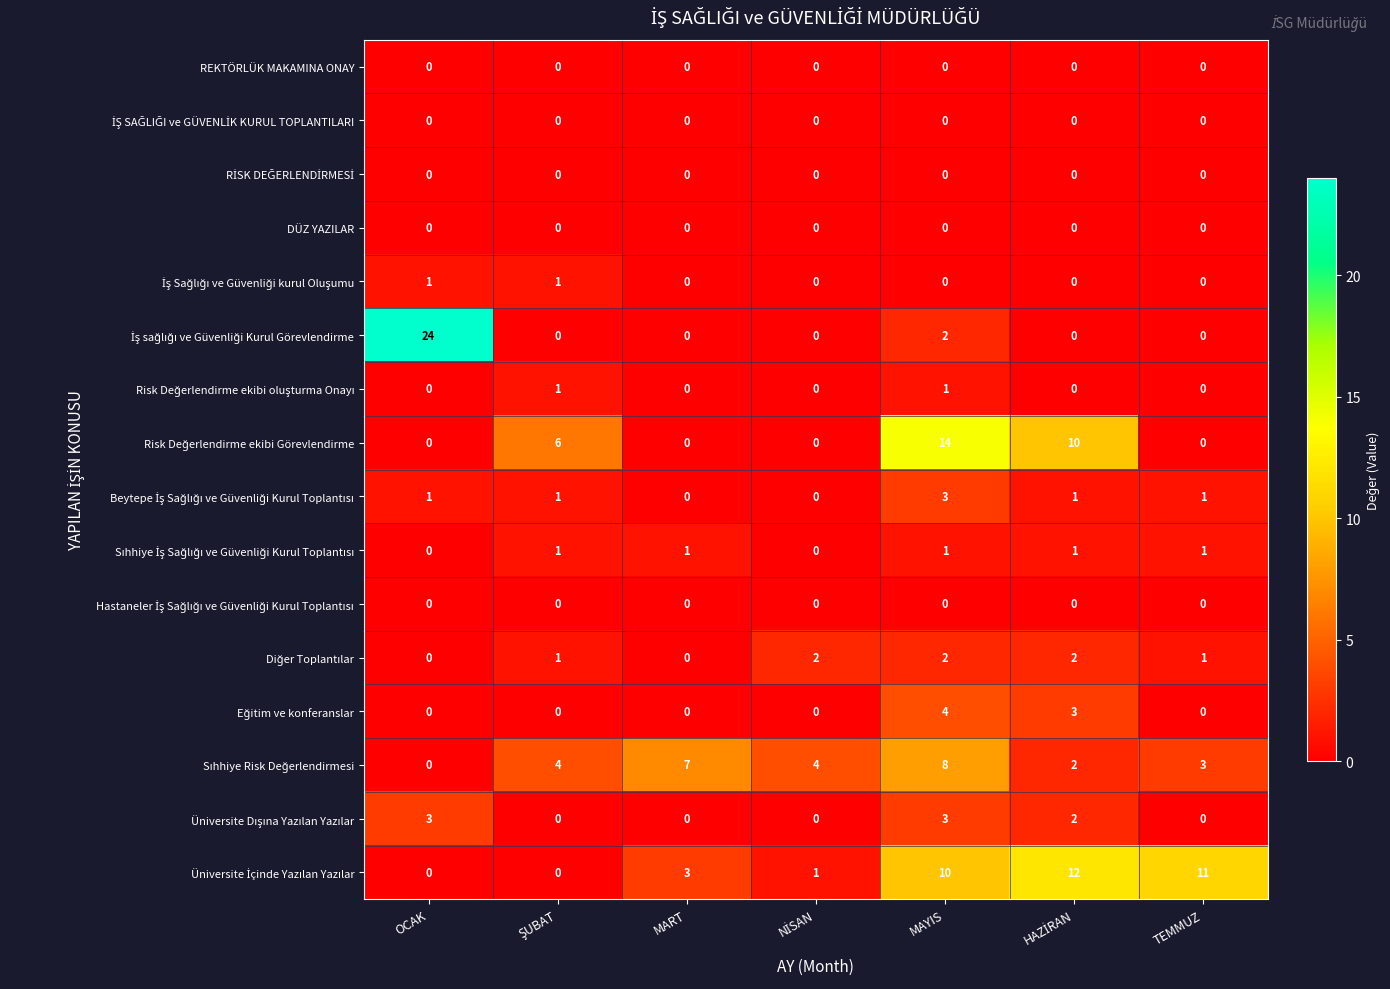

What is the difference between the highest and lowest values at TEMMUZ?

11